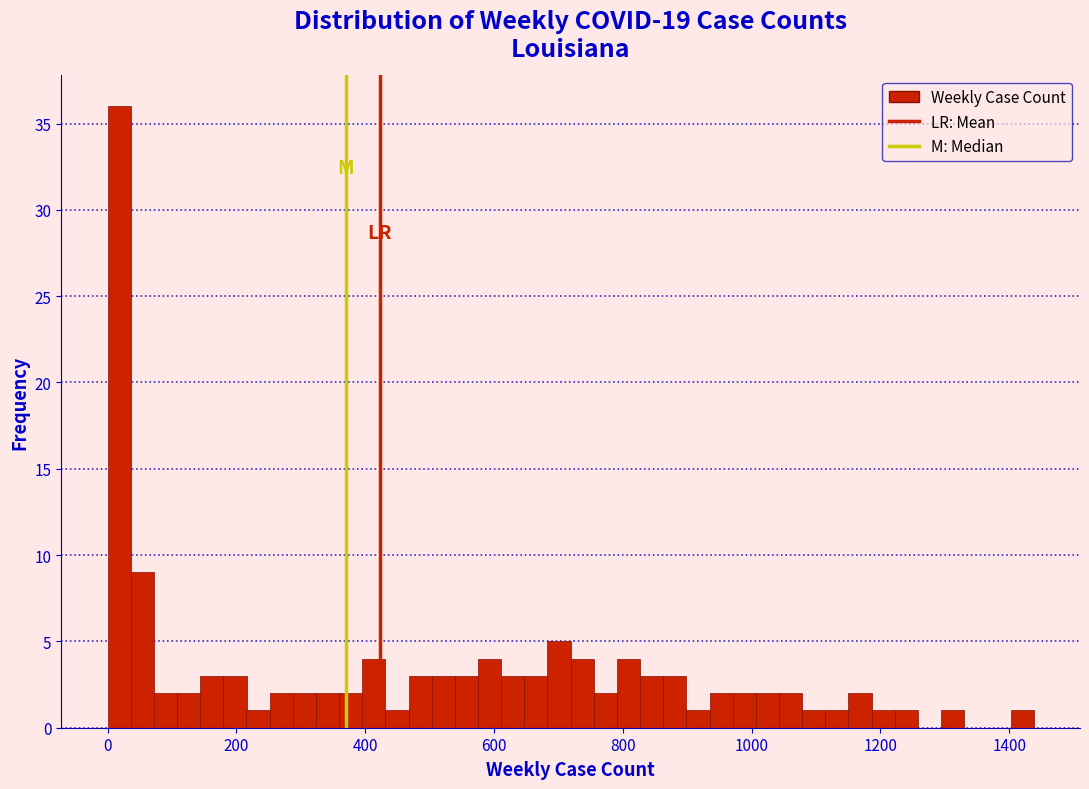

Read against the x-axis, roughly where is the centre of the tallest bar?

20